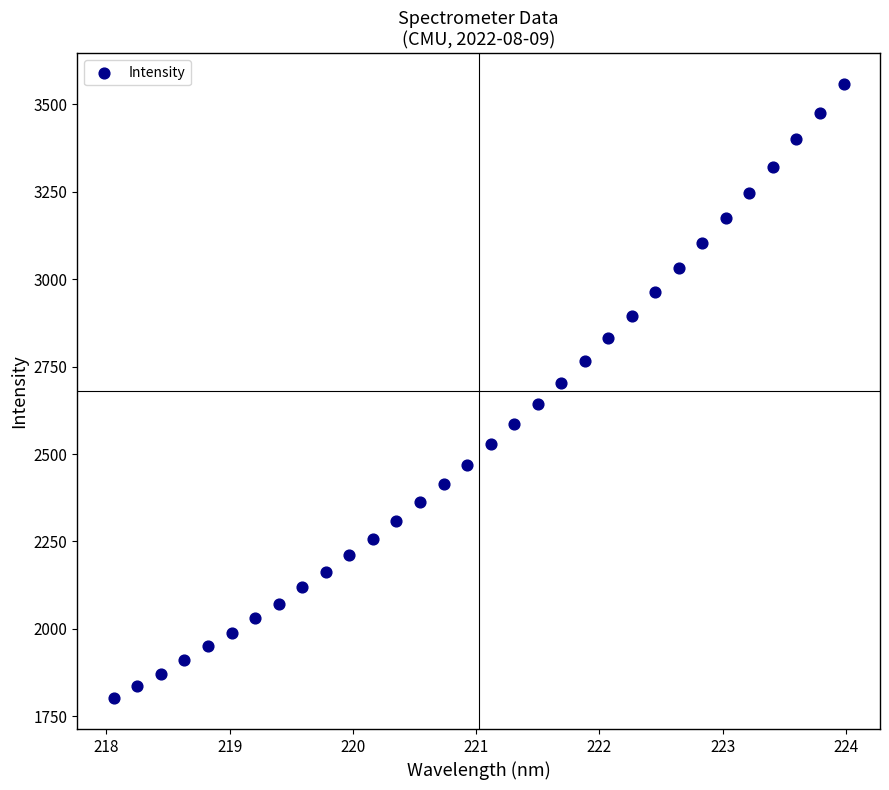

What is the range of X values (max minus min)?

5.9